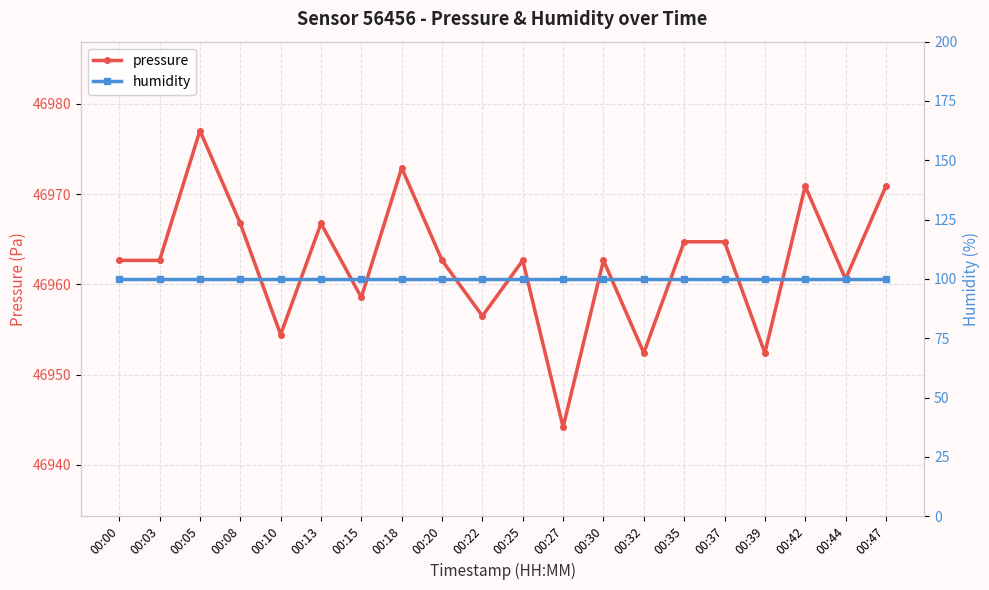

What is the sum of the pressure values at 00:00 and 00:27?

93906.9